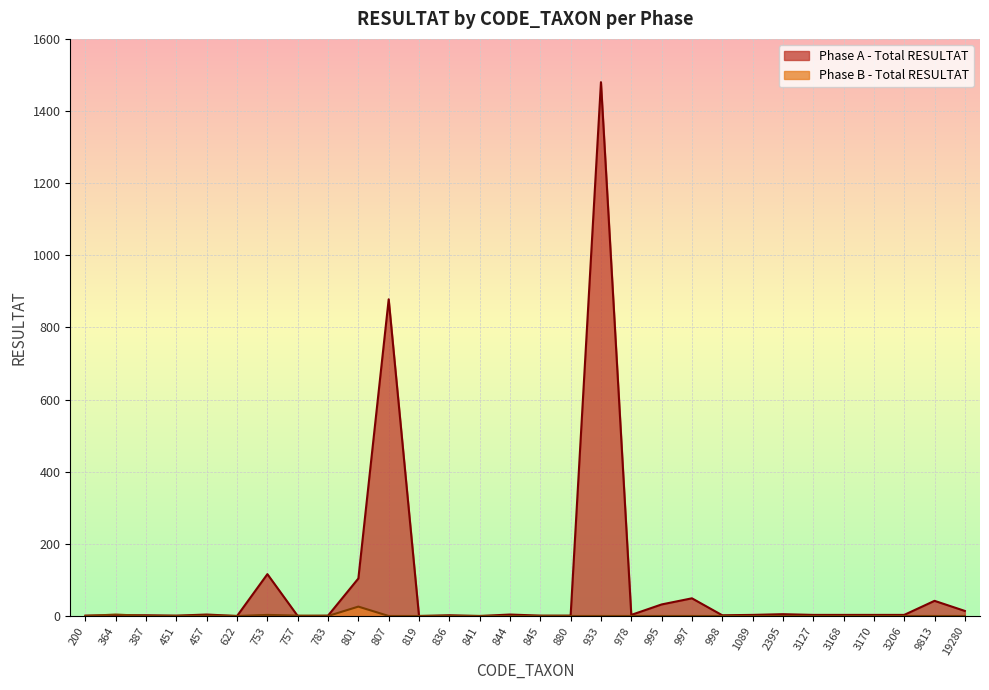

How many lines are shown in the chart?

2